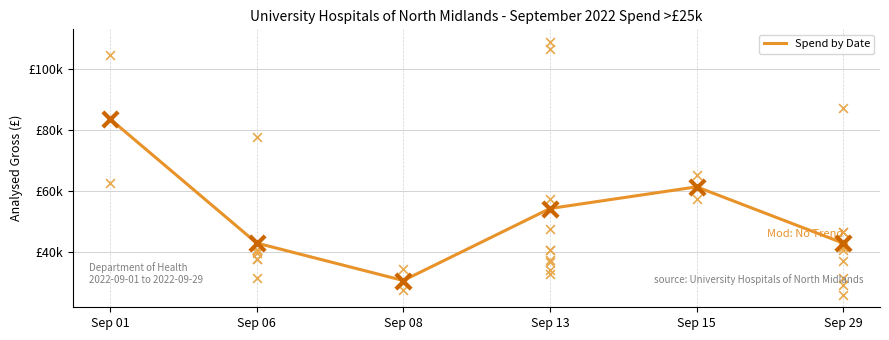

Between Sep 01 and Sep 15, which is larger?

Sep 01